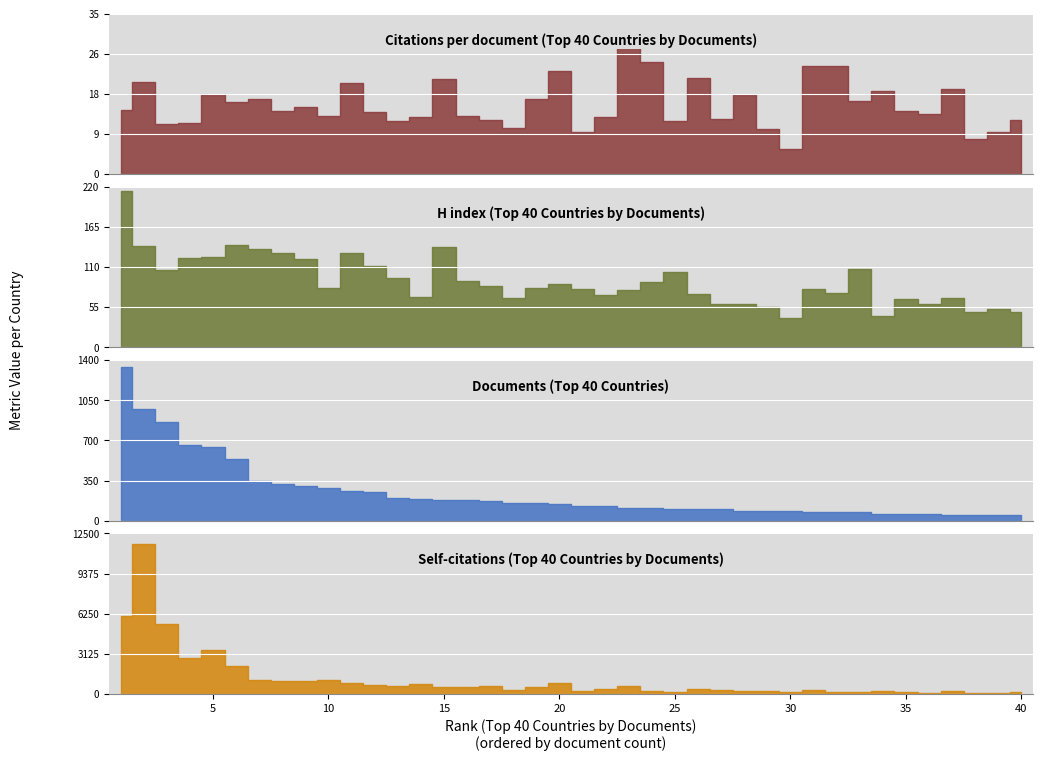

How many series are shown in this chart?

4